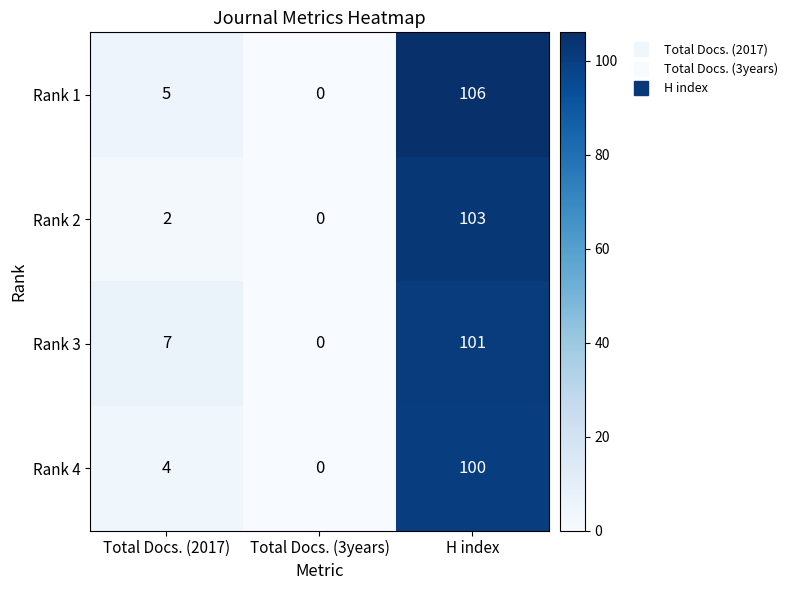

What is the total value across all series at Total Docs. (2017)?

18